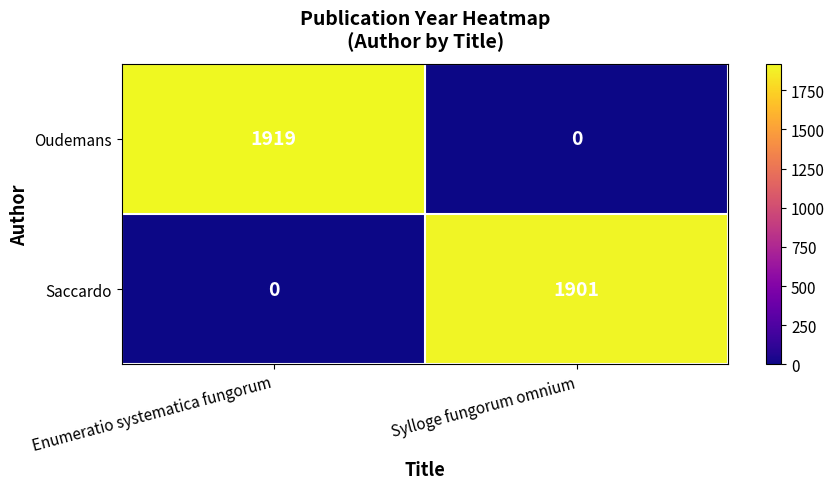

What is the difference between the Saccardo values at Sylloge fungorum omnium and Enumeratio systematica fungorum?

1901